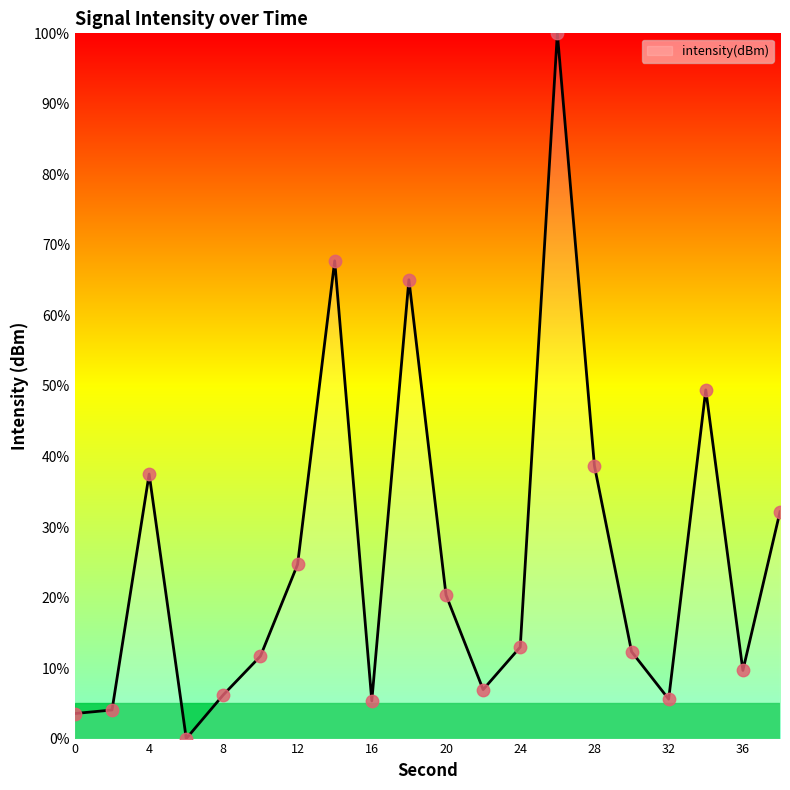

What is the greatest value displayed?

100.0